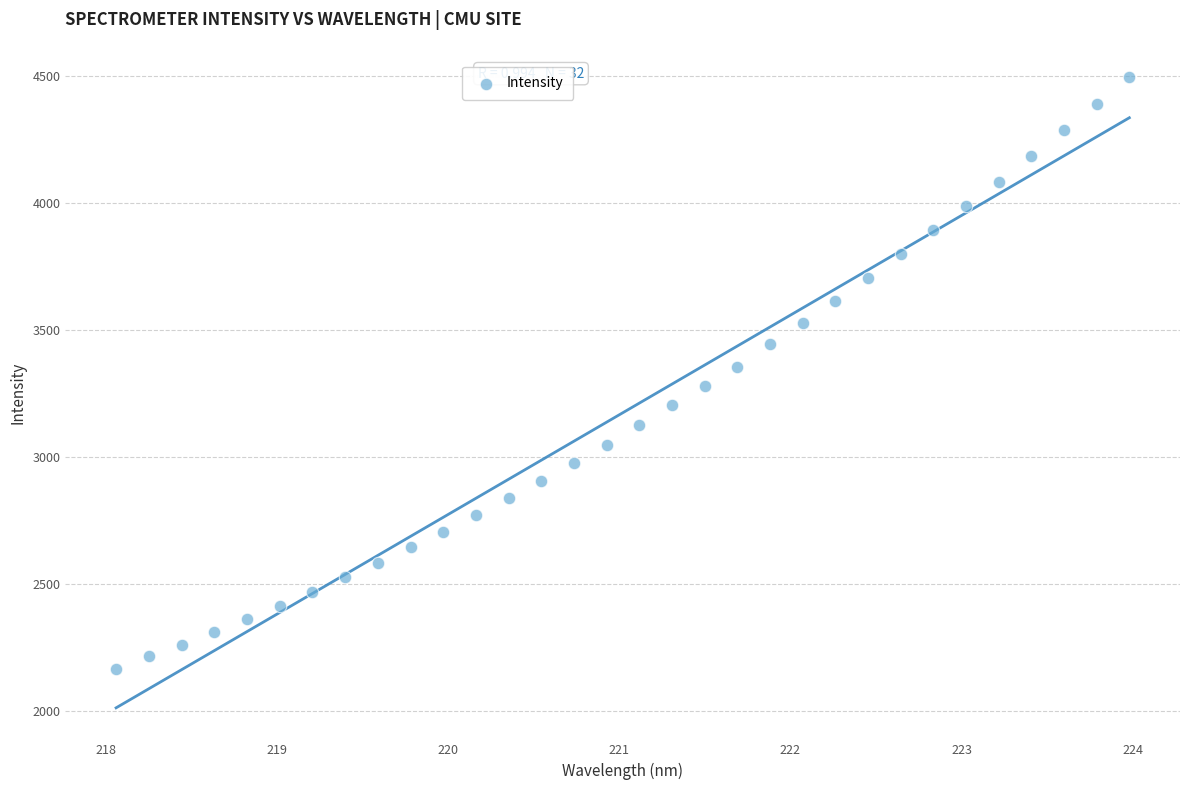

What is the range of Y values (max minus min)?

2327.4